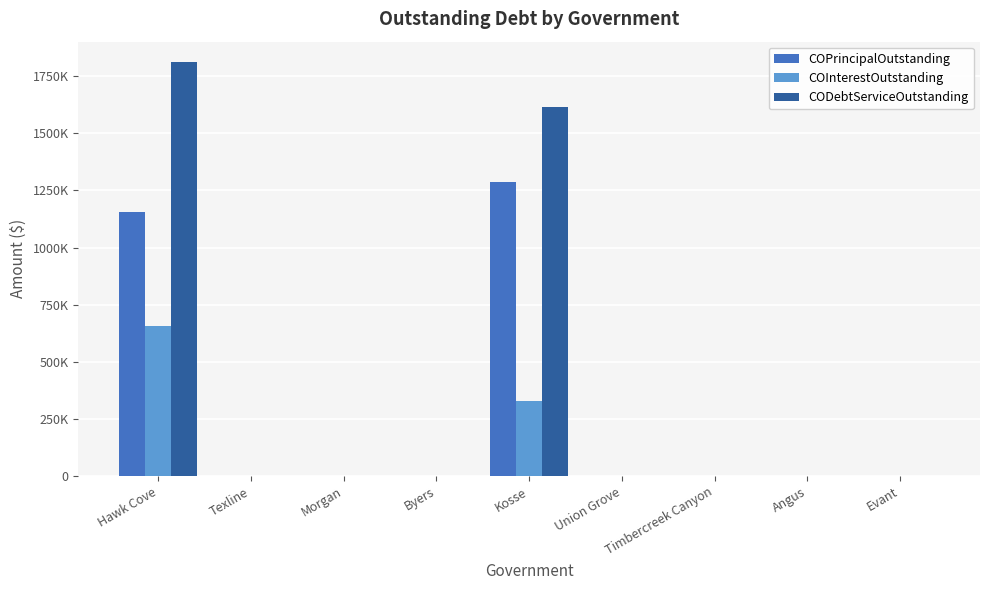

Where is COPrincipalOutstanding nearest to the value 643000?

Hawk Cove